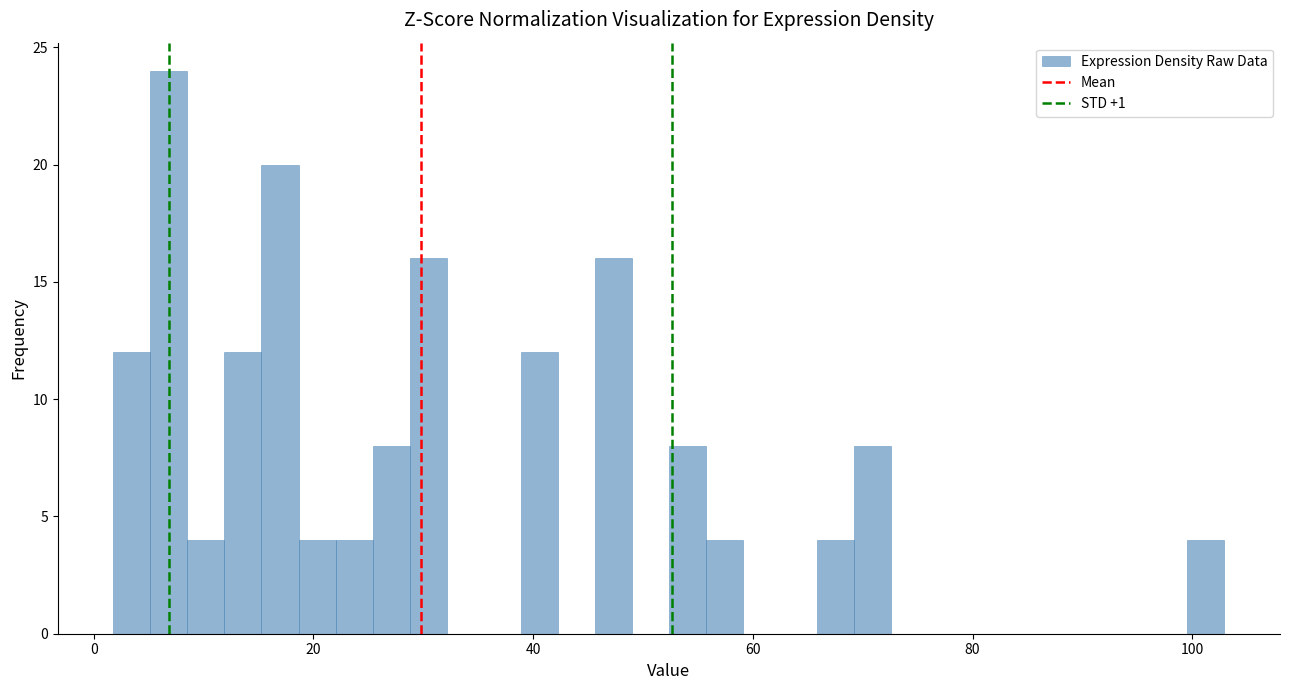

Around what value on the x-axis is the tallest bar? Give the approximate position of its centre, as read against the axis.

6